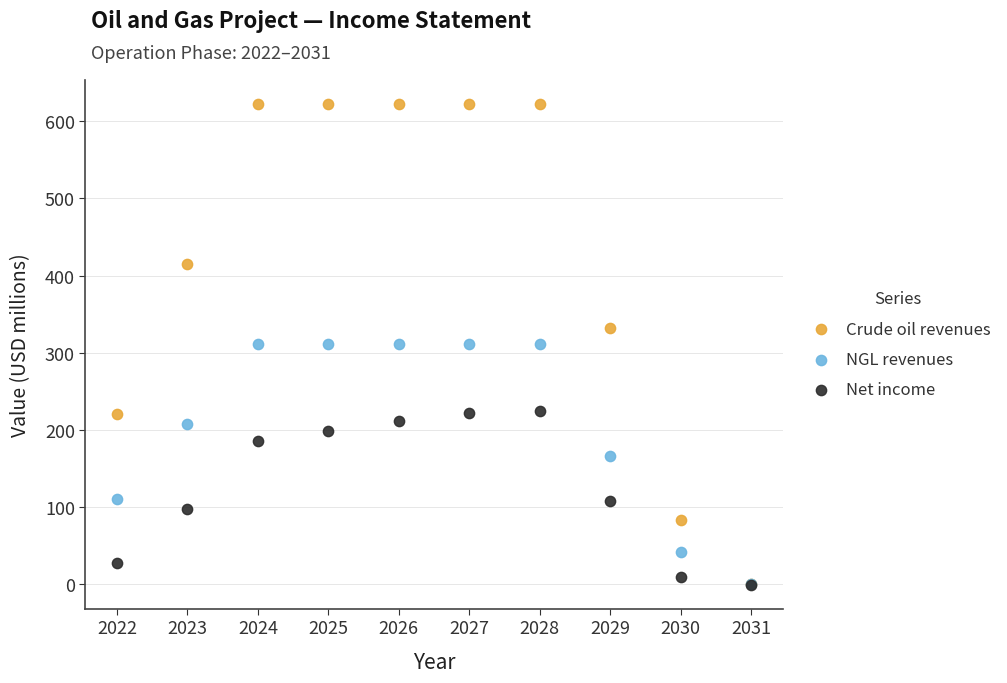

What are all the series names shown in the legend?

Crude oil revenues, NGL revenues, Net income